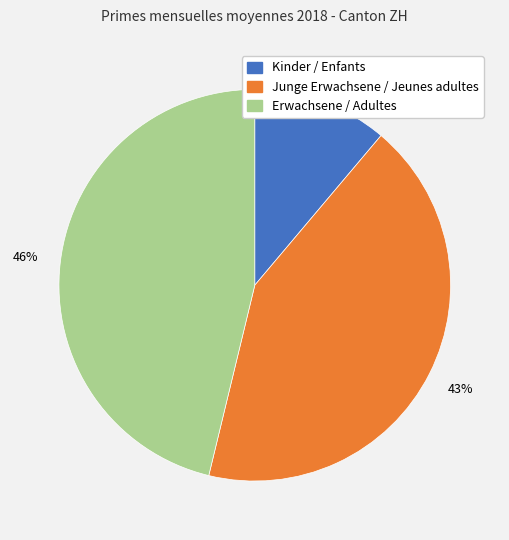

True or false: Junge Erwachsene / Jeunes adultes accounts for 43% of the total.

True